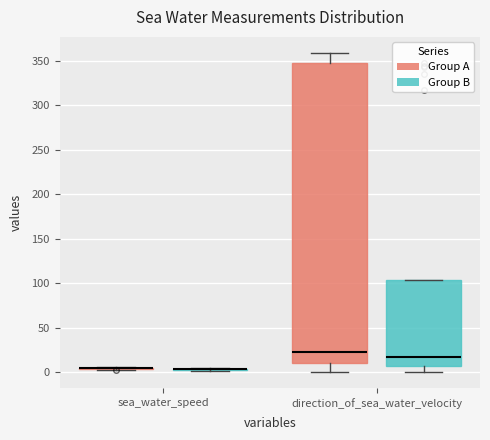

Which box is the tallest, from its lower edge to its upper edge?

direction_of_sea_water_velocity (Group A)